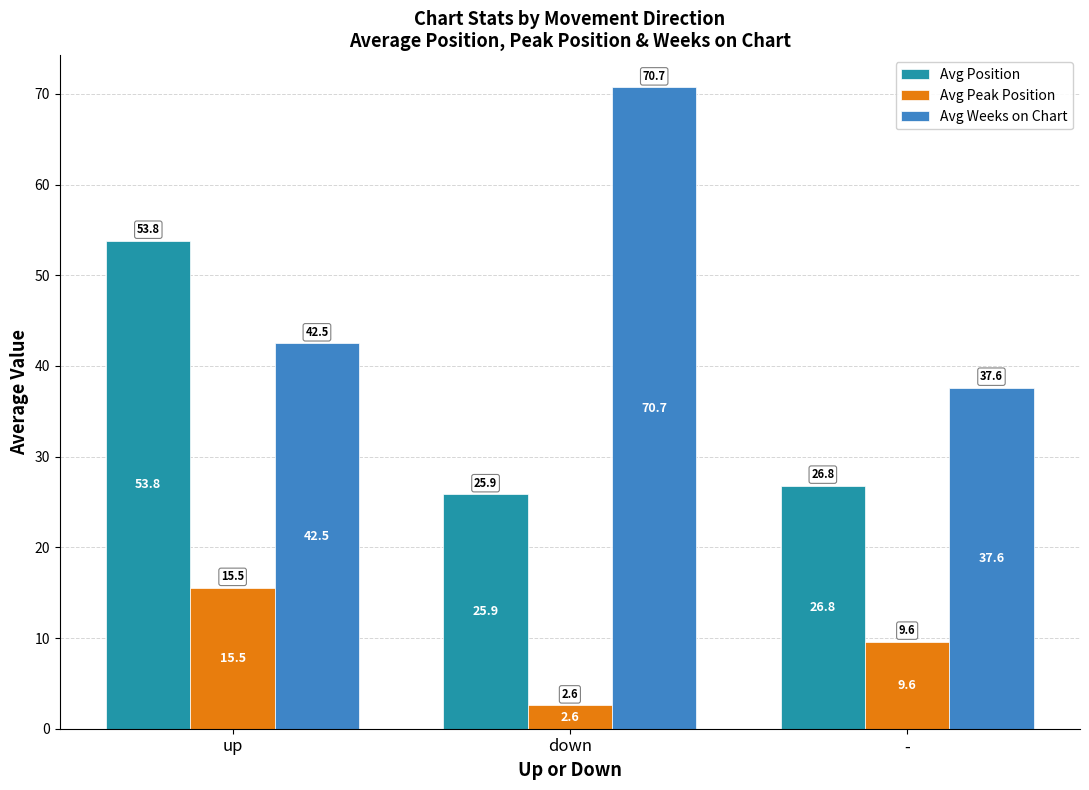

Reading left to right, transcribe all the data shown in this chart.

Avg Position: up=53.8	down=25.9	-=26.8
Avg Peak Position: up=15.5	down=2.6	-=9.6
Avg Weeks on Chart: up=42.5	down=70.7	-=37.6